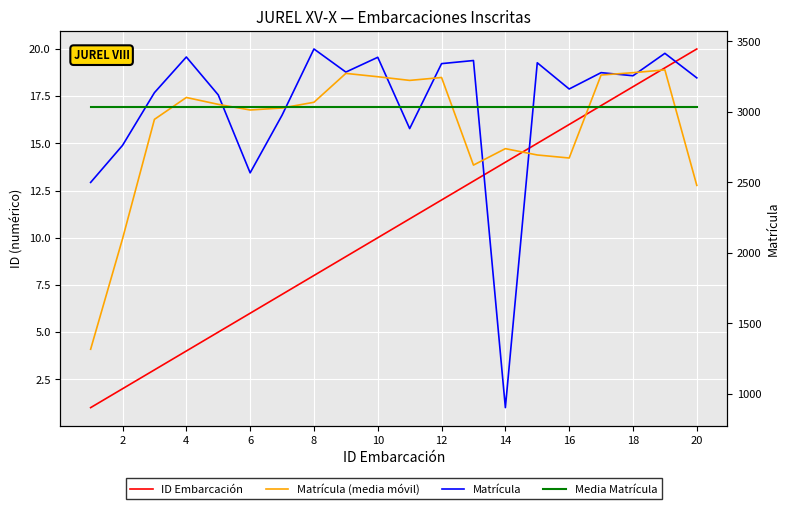

Reading right to left, list all the values displayed in this chart.

ID Embarcación: 20.0	19.0	18.0	17.0	16.0	15.0	14.0	13.0	12.0	11.0	10.0	9.0	8.0	7.0	6.0	5.0	4.0	3.0	2.0	1.0
Matrícula: 3241.0	3415.0	3256.0	3278.0	3162.0	3348.0	901.0	3364.0	3342.0	2881.0	3387.0	3282.0	3446.0	2976.0	2567.0	3120.0	3389.0	3136.0	2762.0	2499.0
Matrícula (media móvil): 2478.0	3297.5	3277.8	3261.0	2672.2	2693.8	2738.8	2622.0	3243.5	3223.0	3249.0	3272.8	3067.8	3027.2	3013.0	3053.0	3101.8	2946.5	2099.2	1315.2
Media Matrícula: 3037.6	3037.6	3037.6	3037.6	3037.6	3037.6	3037.6	3037.6	3037.6	3037.6	3037.6	3037.6	3037.6	3037.6	3037.6	3037.6	3037.6	3037.6	3037.6	3037.6